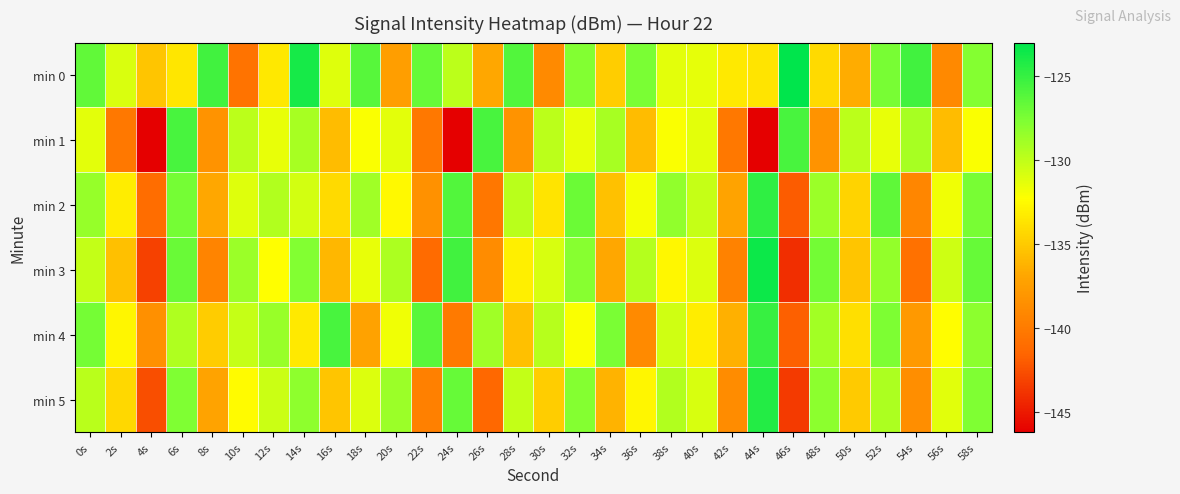

How many data points does each series have?

30